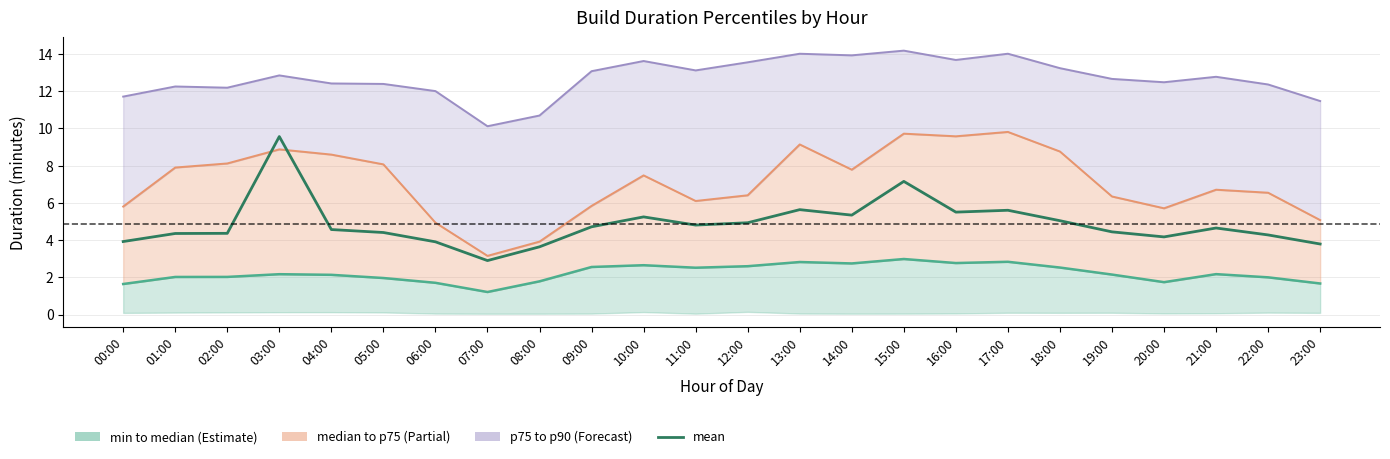

True or false: mean and median intersect in this chart.

False